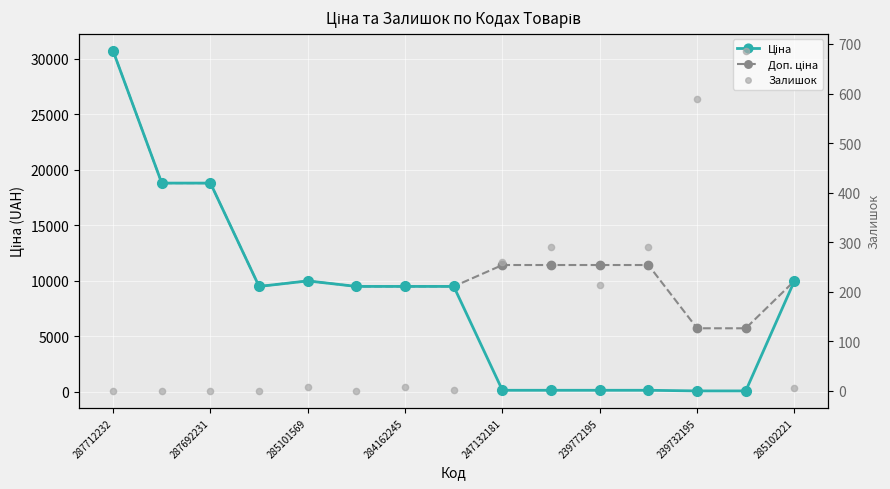

What are all the series names shown in the legend?

Ціна, Доп. ціна, Залишок